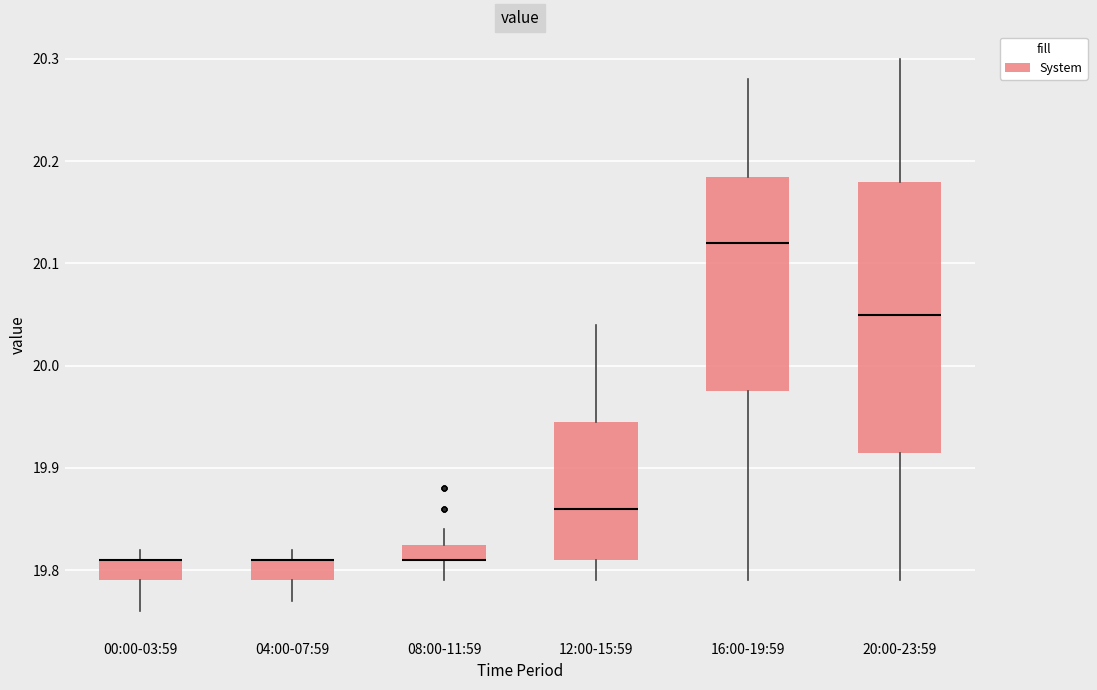

Reading left to right, transcribe this box plot: for each box, give where its median line is, the range the box spans, and where its two whiskers end, as read against the y-axis. The values are not printed on the chart, so give them approximately, as read against the axis.

00:00-03:59: median 19.81 (drawn on the box's upper edge), box 19.79 to 19.81, whiskers 19.76 to 19.82
04:00-07:59: median 19.81 (drawn on the box's upper edge), box 19.79 to 19.81, whiskers 19.77 to 19.82
08:00-11:59: median 19.81 (drawn on the box's lower edge), box 19.81 to 19.83, whiskers 19.79 to 19.84
12:00-15:59: median 19.86, box 19.81 to 19.95, whiskers 19.79 to 20.04
16:00-19:59: median 20.12, box 19.98 to 20.19, whiskers 19.79 to 20.28
20:00-23:59: median 20.05, box 19.92 to 20.18, whiskers 19.79 to 20.30